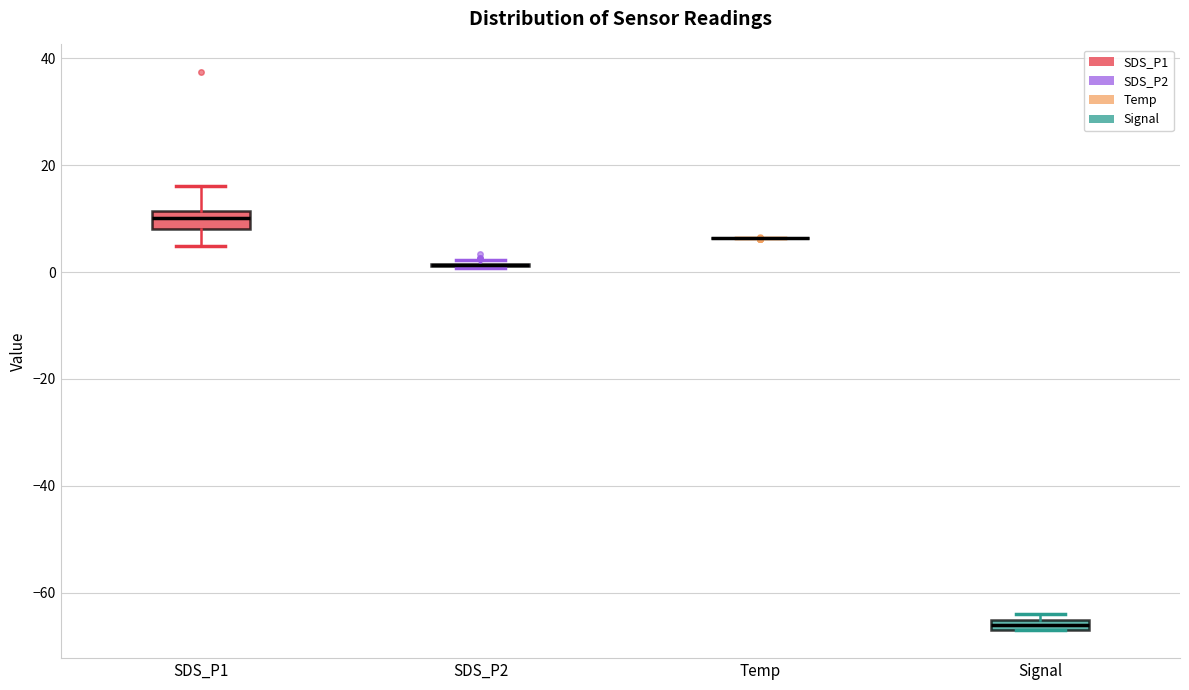

Where is the lower edge of the box for Signal on the y-axis? The values are not printed on the chart, so give them approximately, as read against the axis.

-66